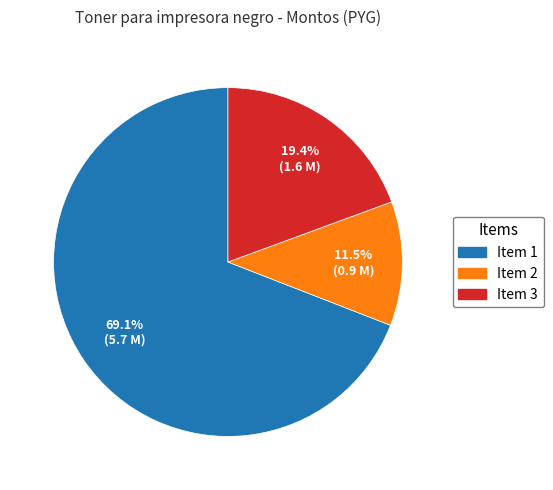

Is there any slice that represents more than half of the pie?

Yes